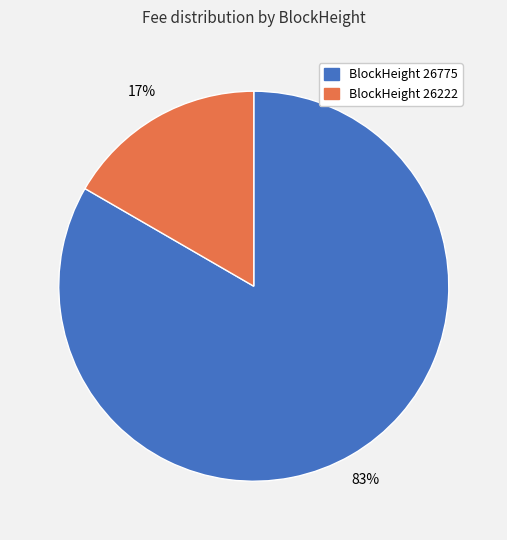

Is there a majority slice in this chart?

Yes